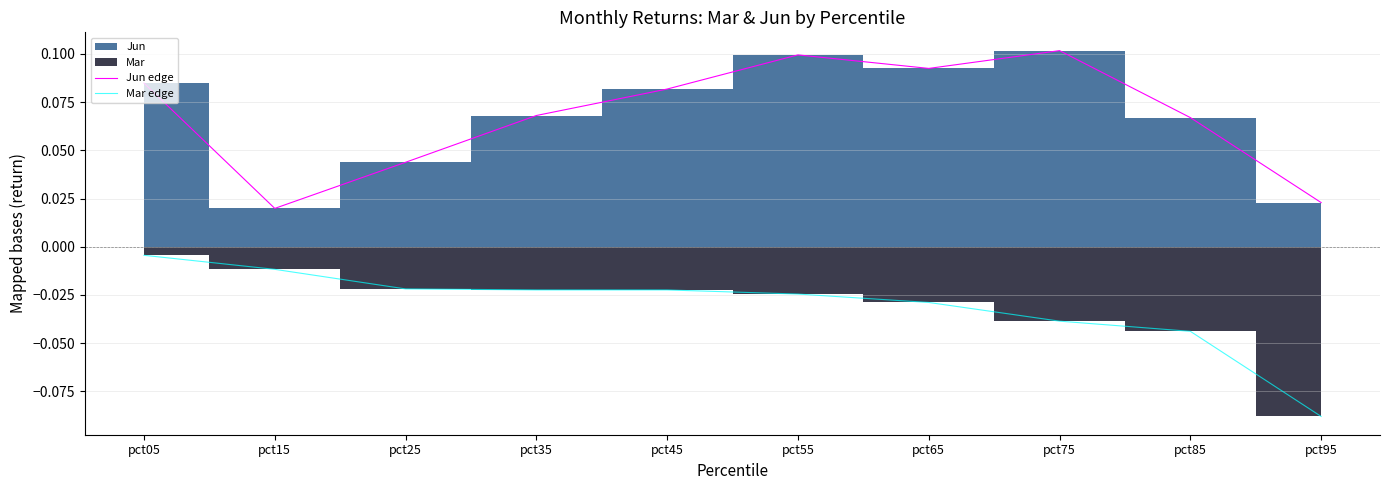

True or false: Jun edge has a value of 0.1 at pct25.

False